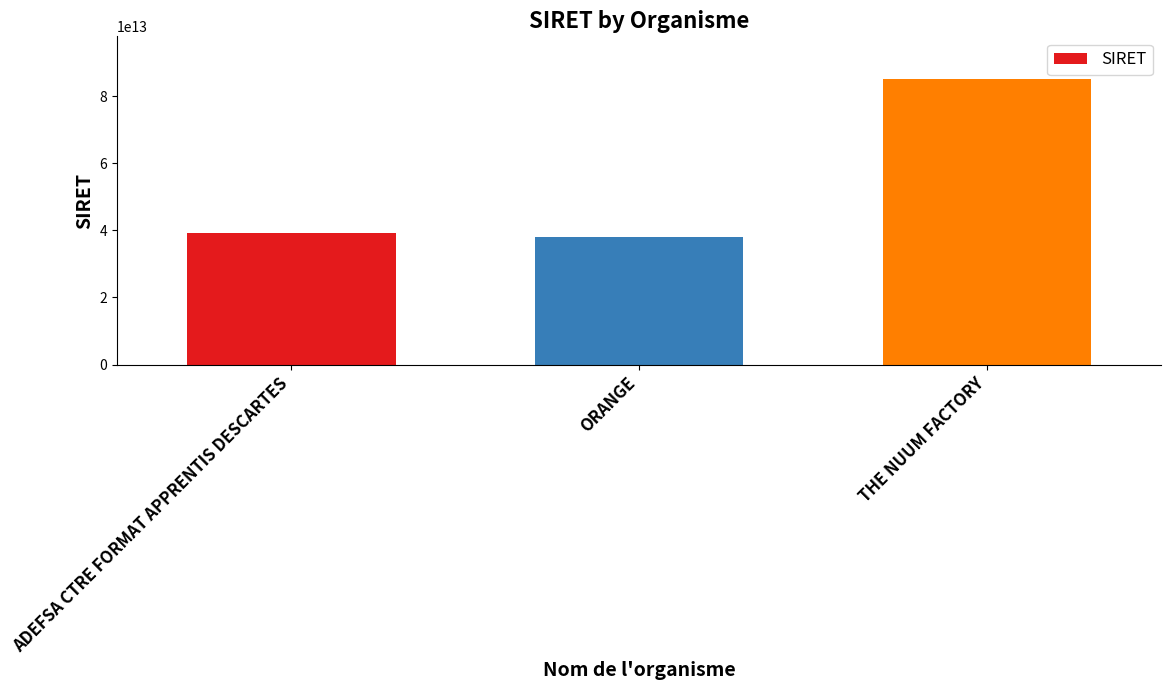

What is the label of the 1st bar from the left?

ADEFSA CTRE FORMAT APPRENTIS DESCARTES